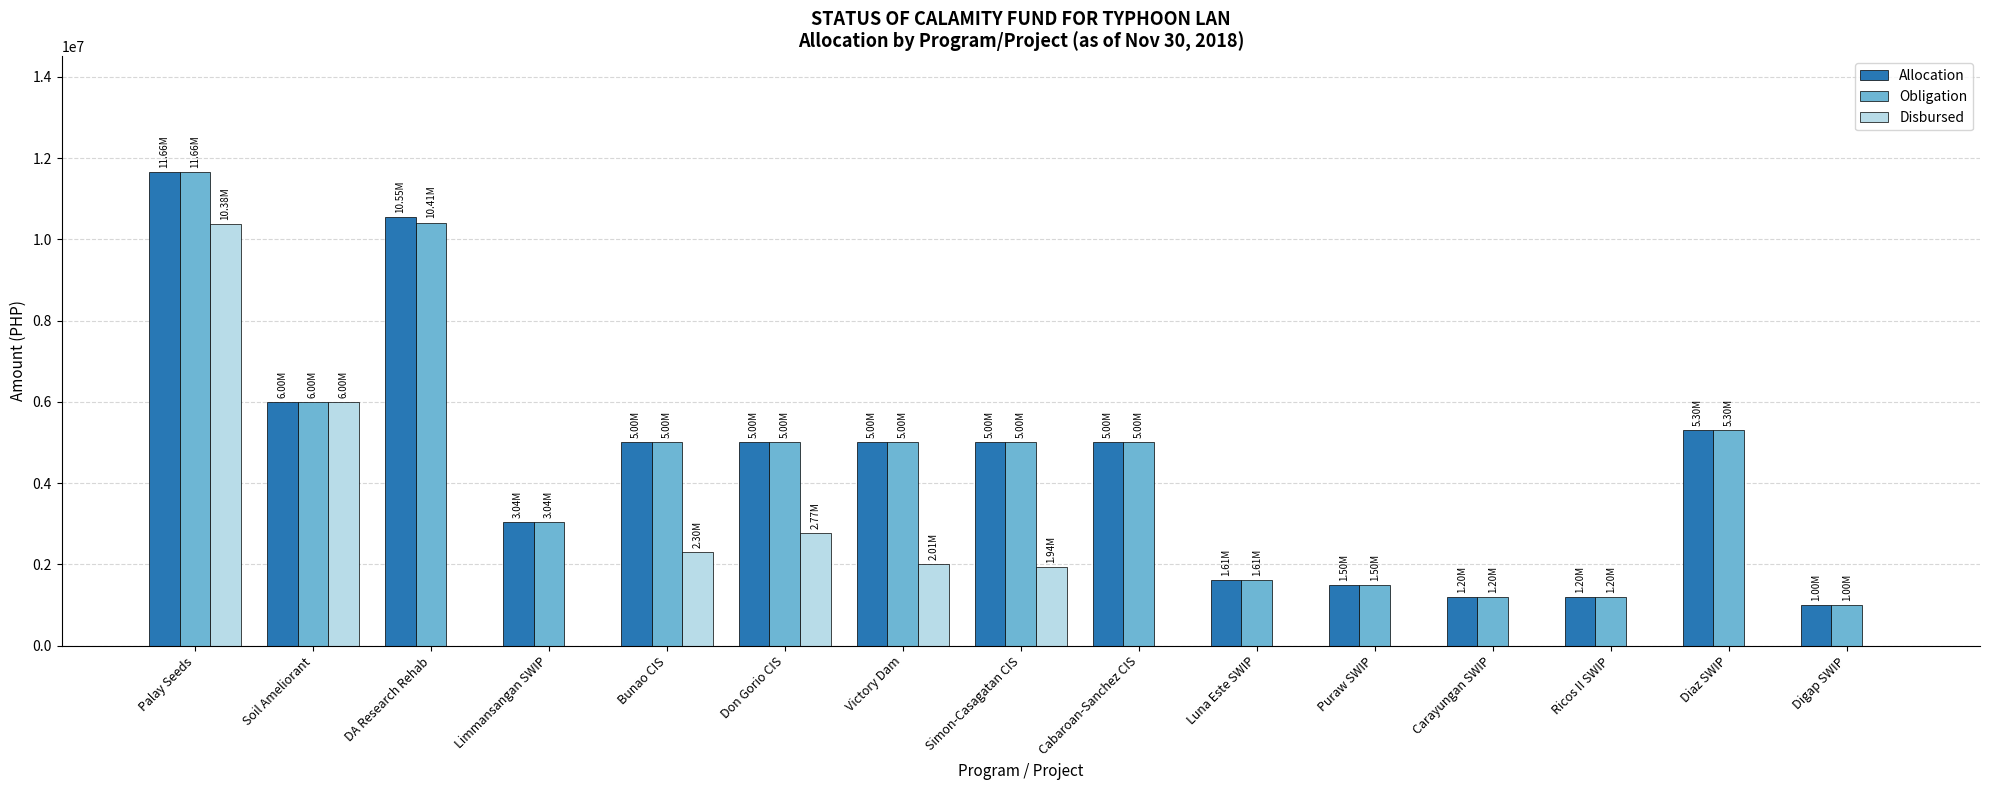

What is the greatest value displayed?

11664720.0